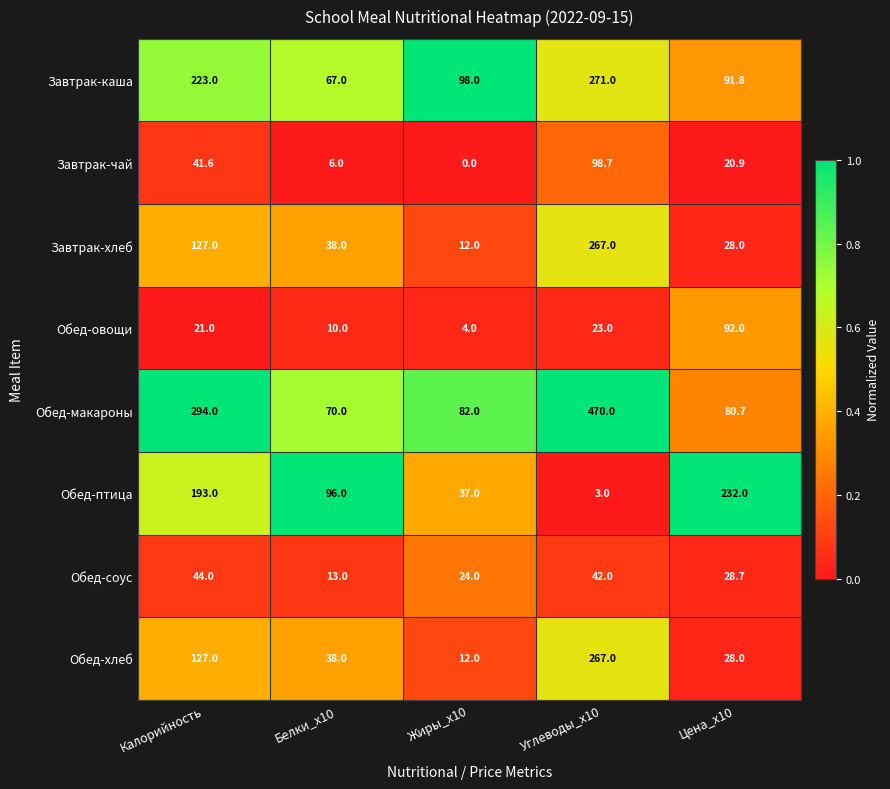

At how many categories does at least one series exceed 0?

5